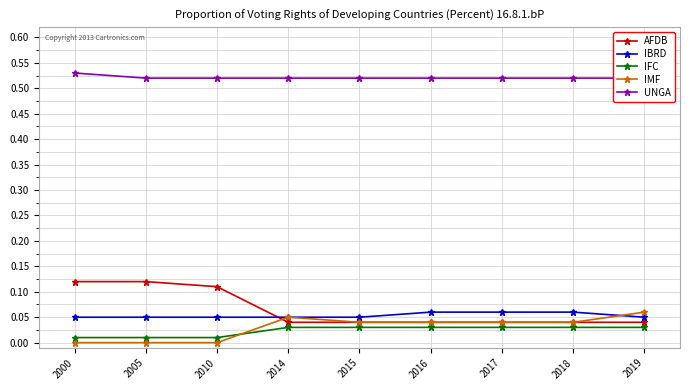

Count the IMF values in the range 0 to 1.

9